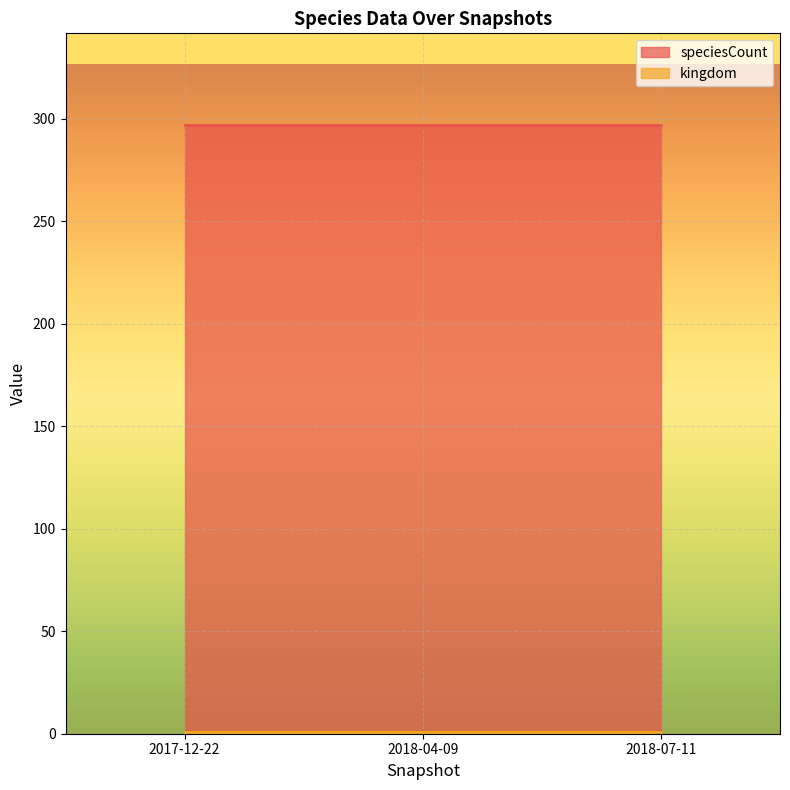

The kingdom series shows 1 at 2018-07-11. True or false?

False